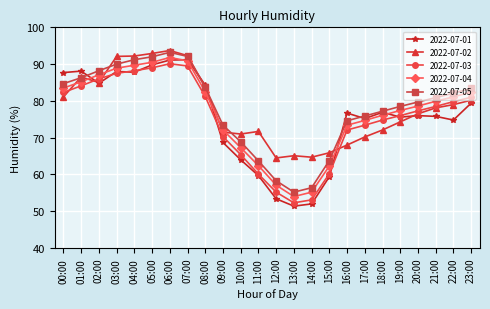

Which series has the widest spread of values?

2022-07-01